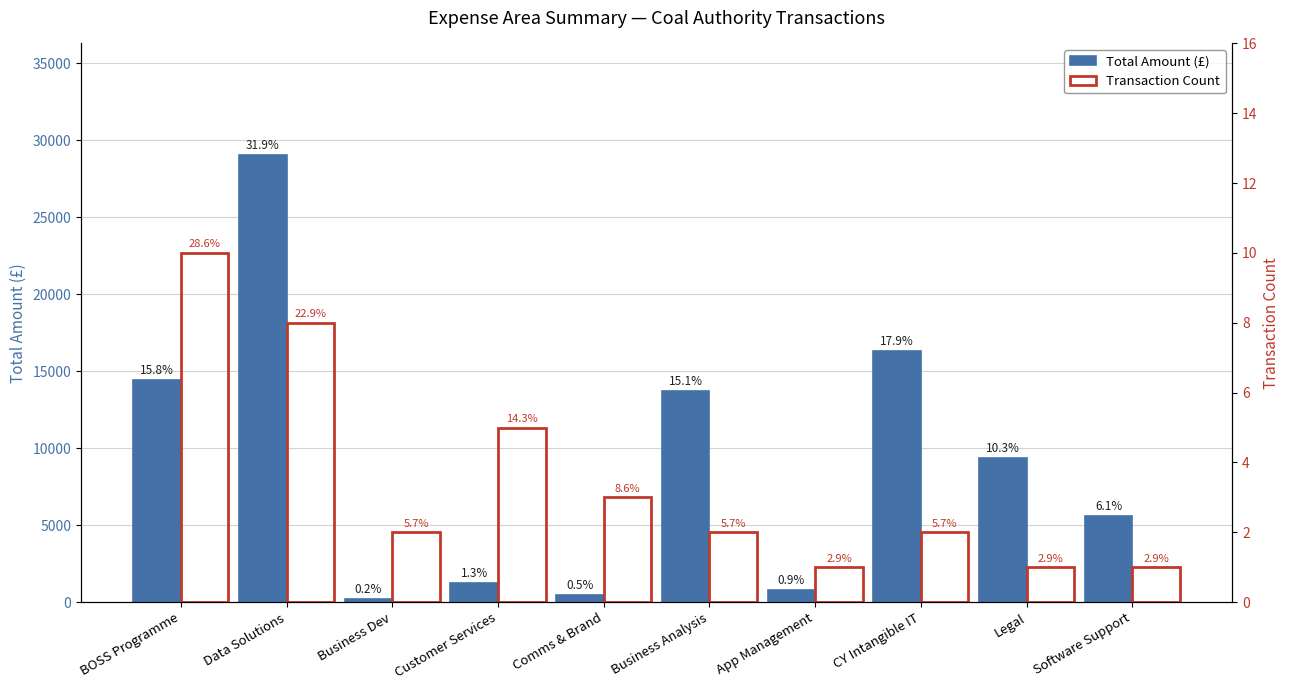

Where is Transaction Count nearest to the value 5?

Customer Services